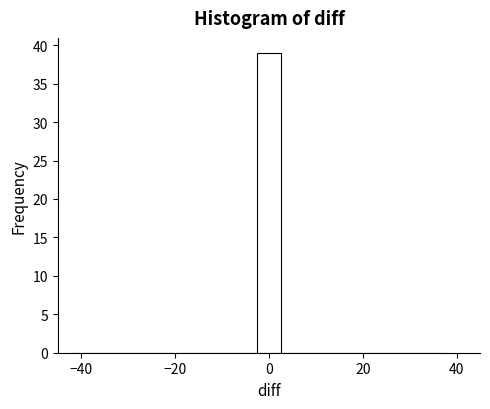

Read against the x-axis, roughly where is the centre of the tallest bar?

0